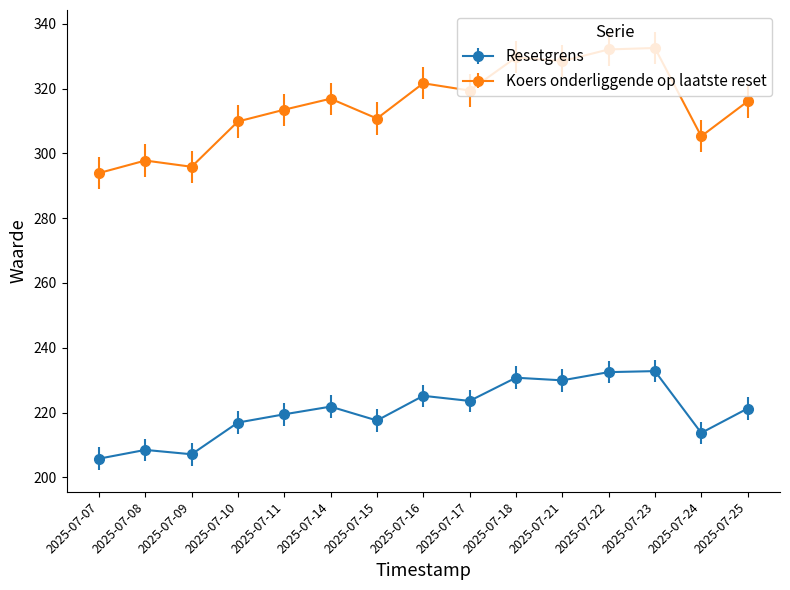

What is the value of the Resetgrens point at the 11th from the left?

229.9